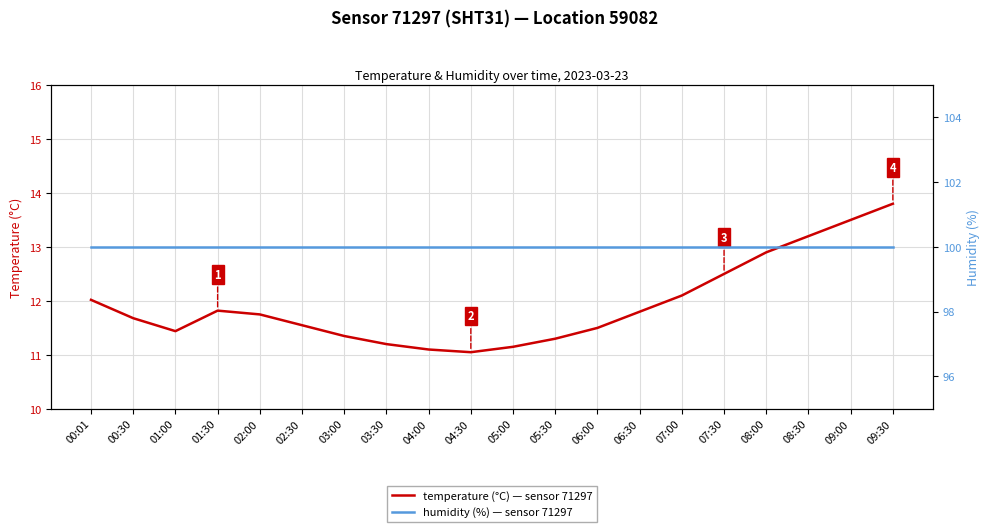

True or false: humidity (%) — sensor 71297 has a value of 43.0 at 00:30.

False